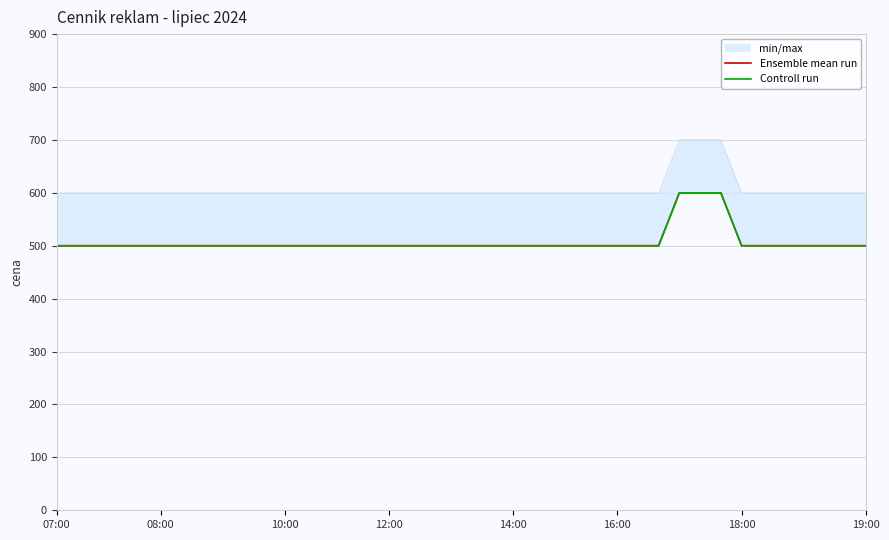

What is the sum of all Controll run values?

20300